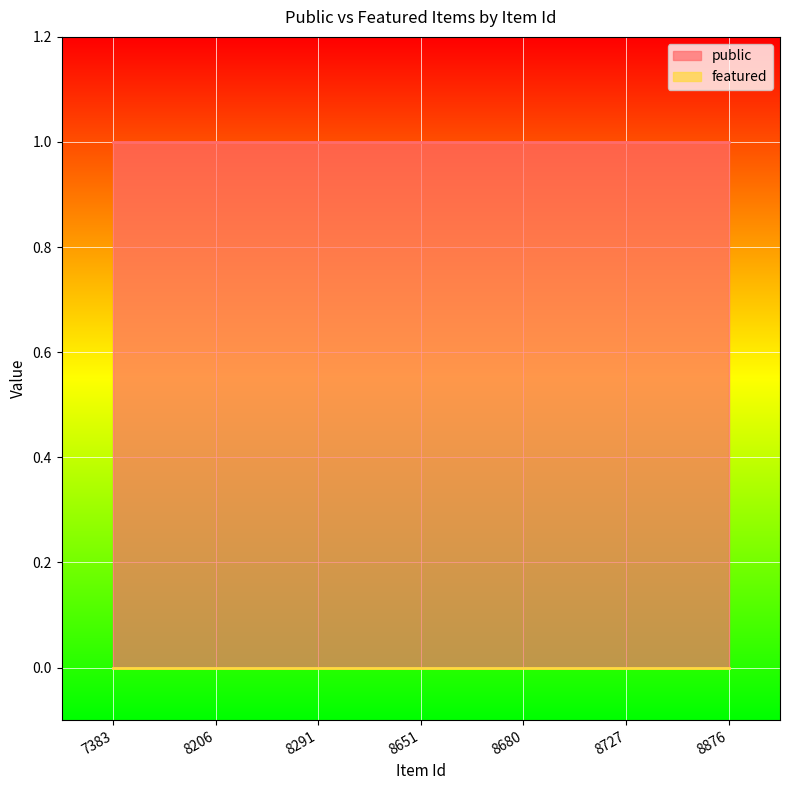

What value does the public series have at 7383?

1